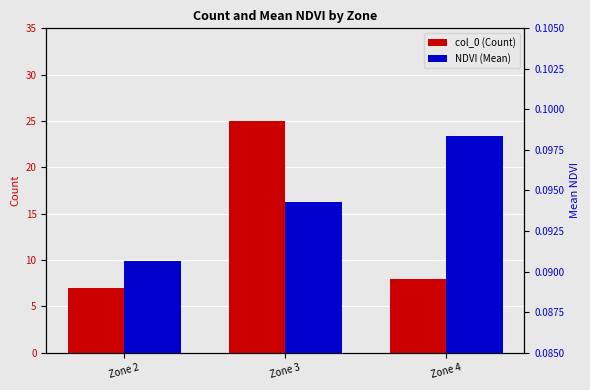

List the labels in order of NDVI (Mean) value, smallest first.

Zone 2, Zone 3, Zone 4